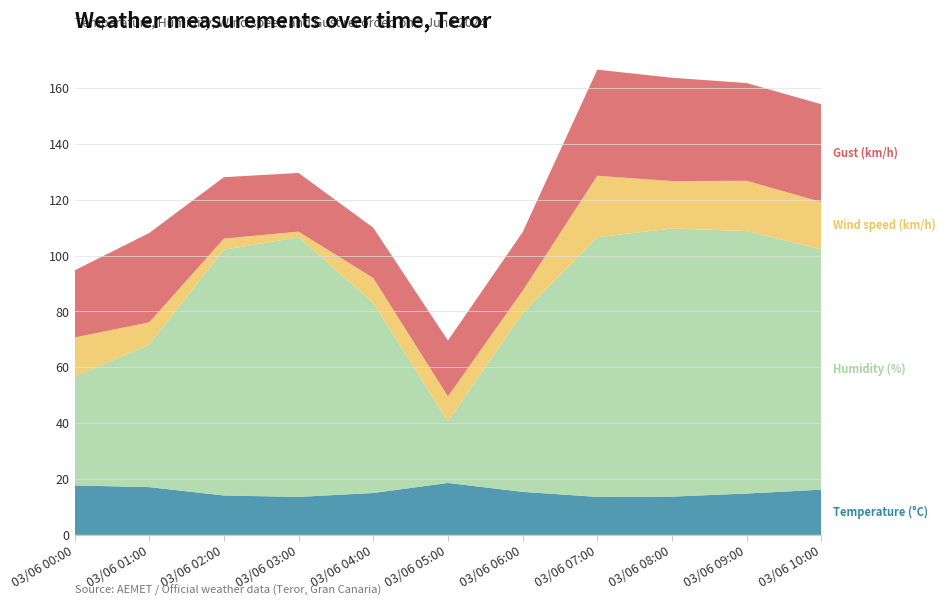

Reading right to left, what are all the values shown in this chart?

Temperature (°C): 16.2	14.8	13.7	13.6	15.4	18.6	15.0	13.6	14.1	17.1	17.7
Humidity (%): 86.0	94.0	96.0	93.0	64.0	22.0	68.0	93.0	88.0	51.0	39.0
Wind speed (km/h): 17.0	18.0	17.0	22.0	8.0	9.0	9.0	2.0	4.0	8.0	14.0
Gust (km/h): 35.0	35.0	37.0	38.0	21.0	20.0	18.0	21.0	22.0	32.0	24.0